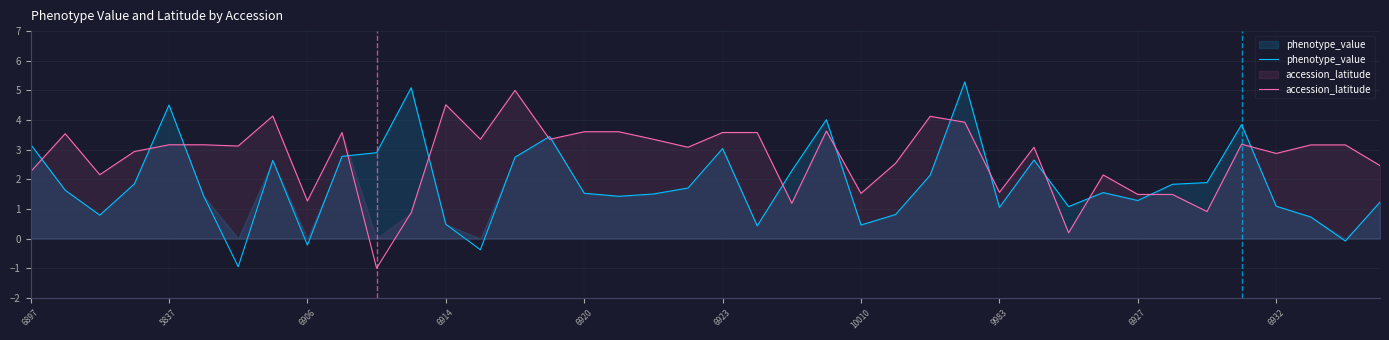

True or false: accession_latitude has a value of 0.1 at 30.

False